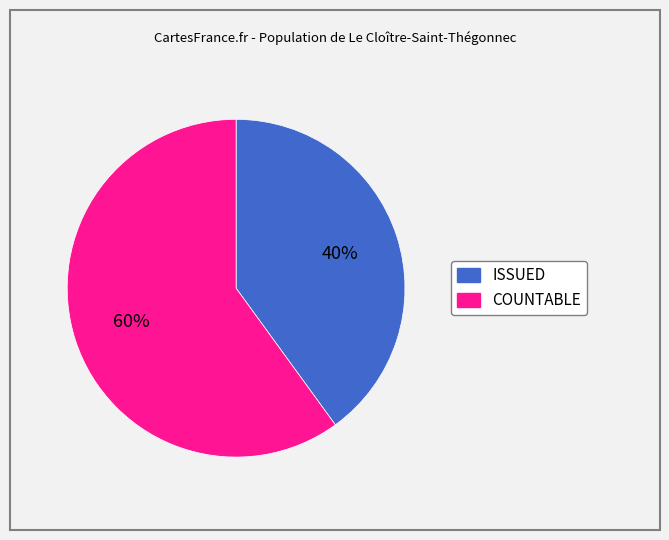

To the nearest percent, what percentage of the pie is COUNTABLE?

60%